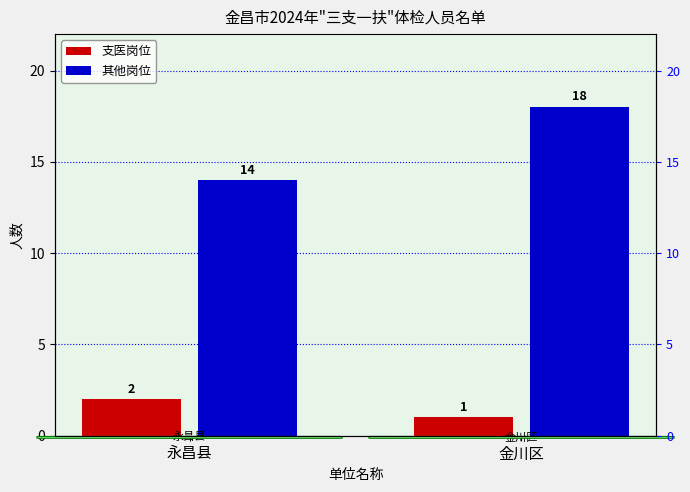

What are all the series names shown in the legend?

支医岗位, 其他岗位